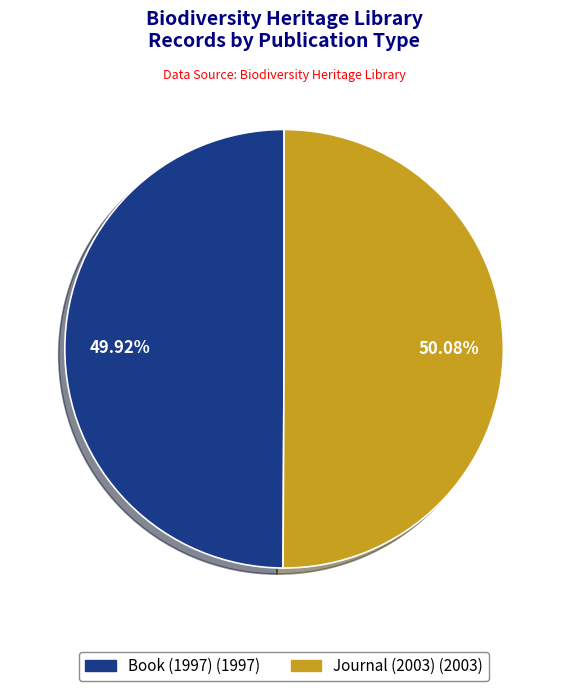

Is the sum of Journal (2003) and Book (1997) greater than half?

Yes